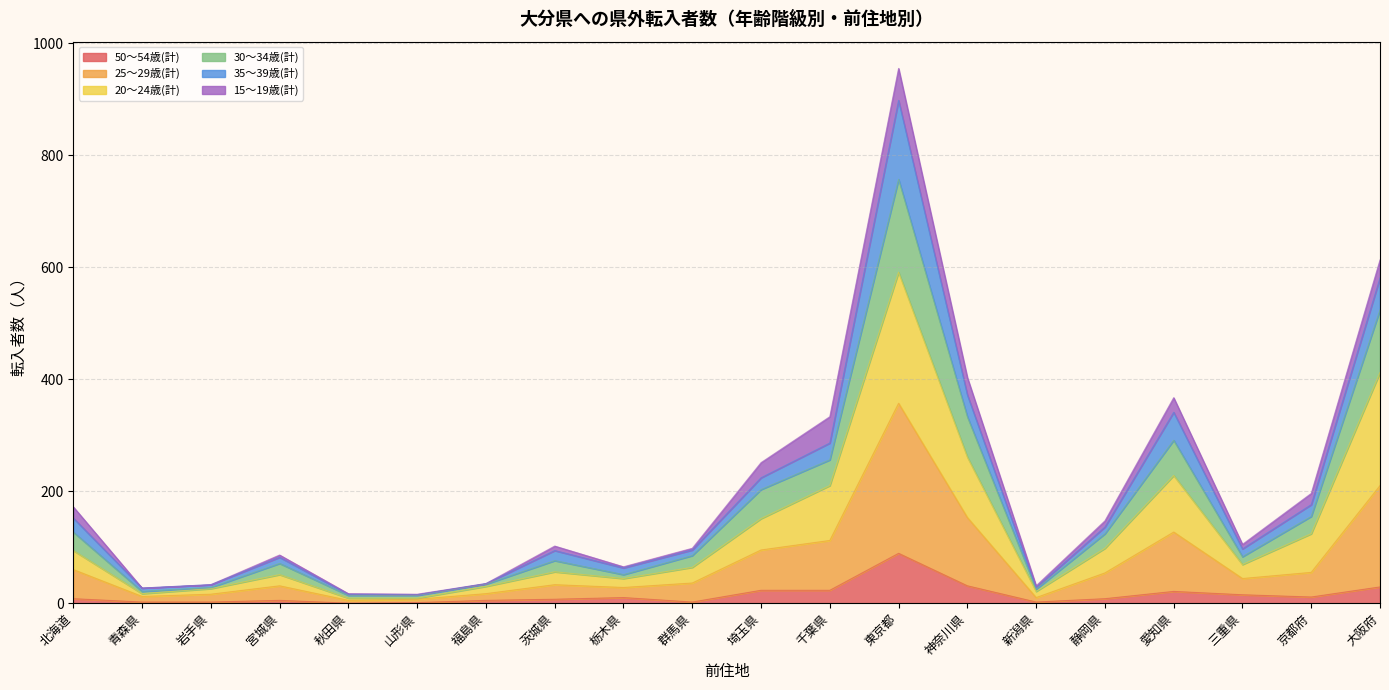

At which label does 50～54歳(計) reach its minimum?

秋田県